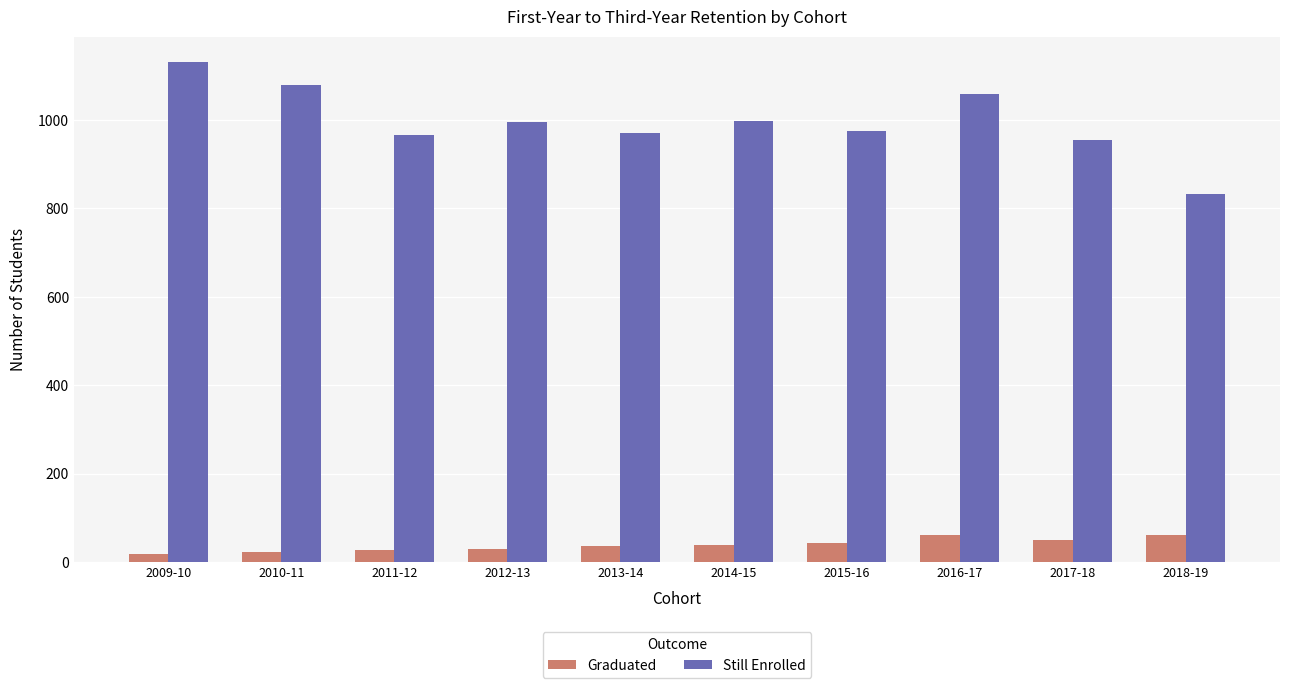

The Still Enrolled series shows 975 at 2015-16. True or false?

True